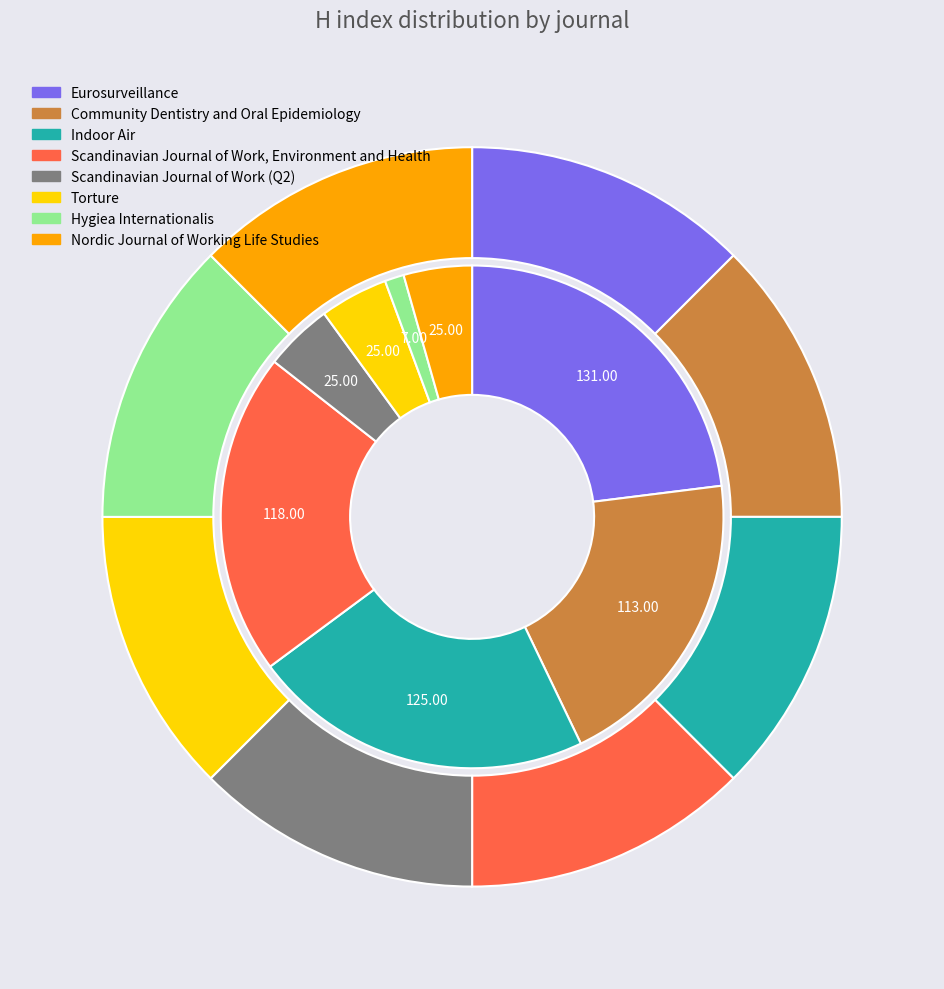

Count the number of slices in the pie.

8